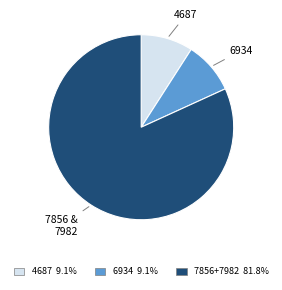

How many slices are in this pie chart?

3